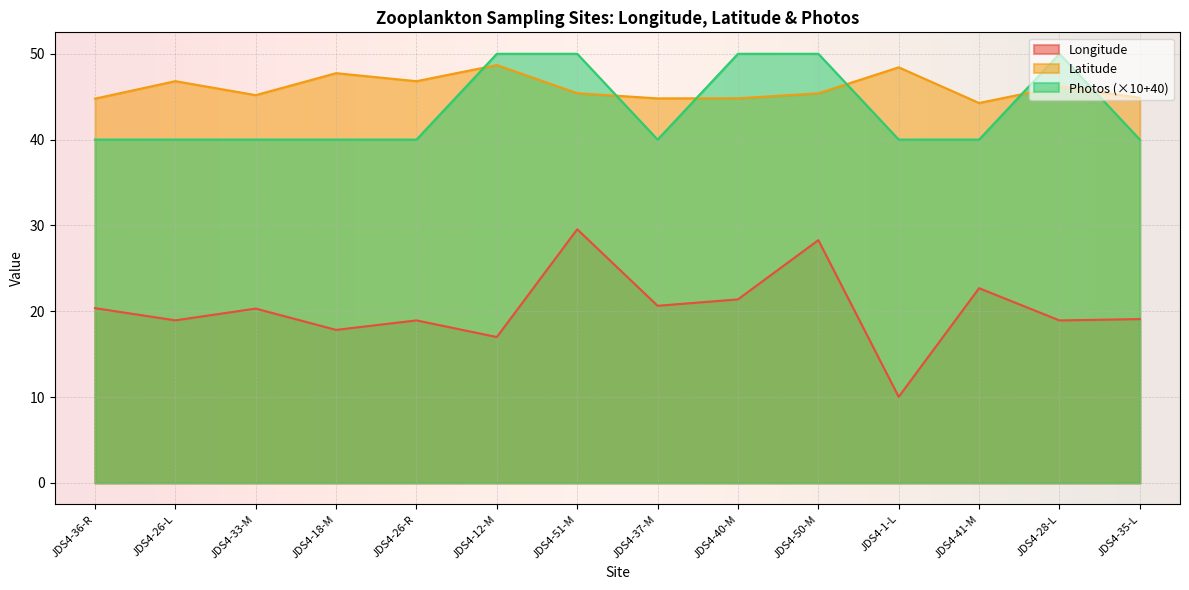

In Latitude, how many points are higher than both neighbors (excluding endpoints)?

5